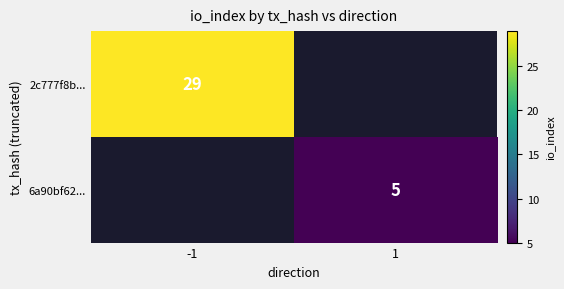

The value of 2c777f8b... at -1 is 29. True or false?

True